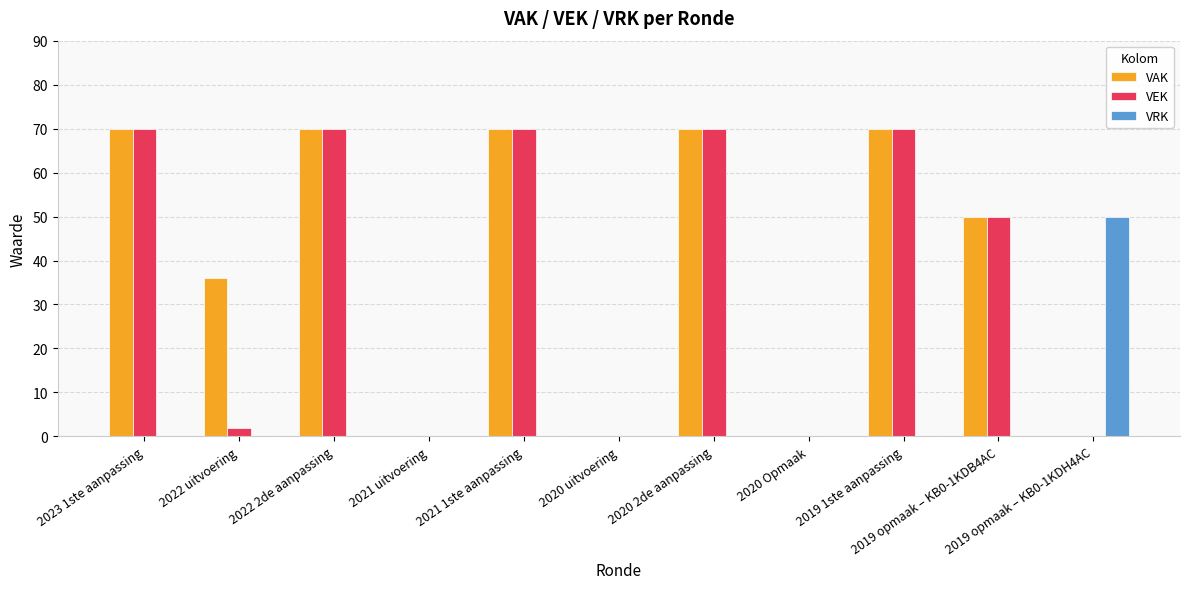

What is the sum of the VAK values at 2021 1ste aanpassing and 2022 uitvoering?

106